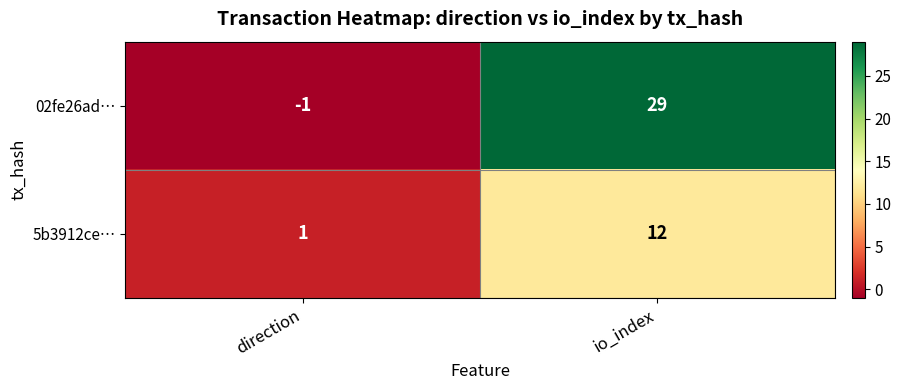

The value of 02fe26ad… at io_index is 29. True or false?

True